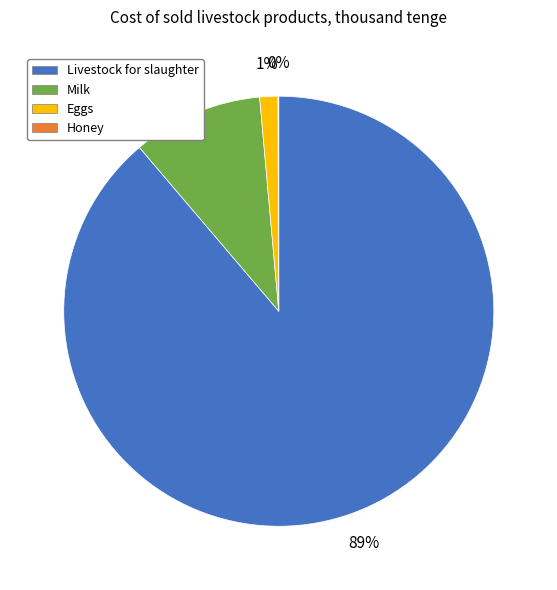

Between Livestock for slaughter and Milk, which is larger?

Livestock for slaughter